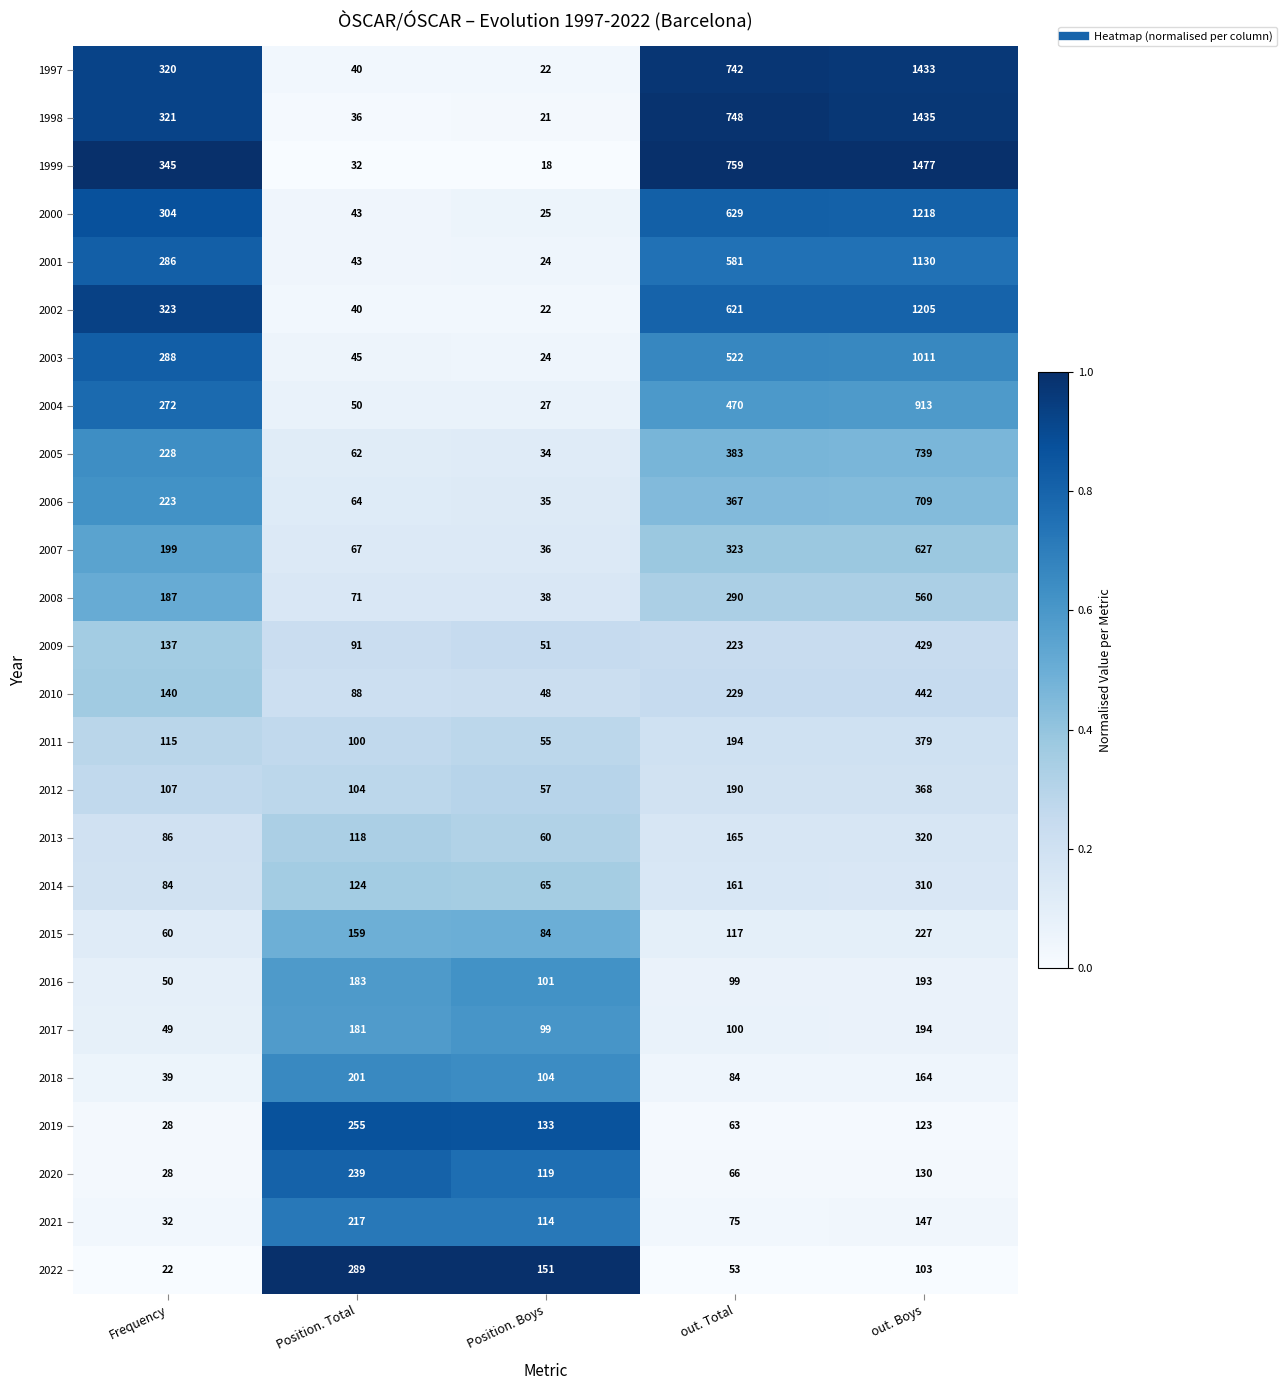

Is the value of 2009 at out. Total greater than the value of 2010 at Frequency?

Yes